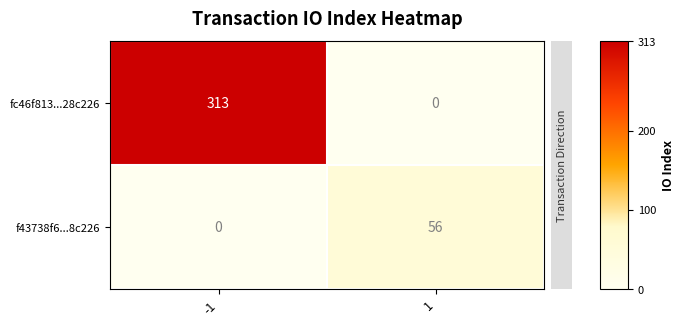

At which category is the sum across all series the highest?

-1